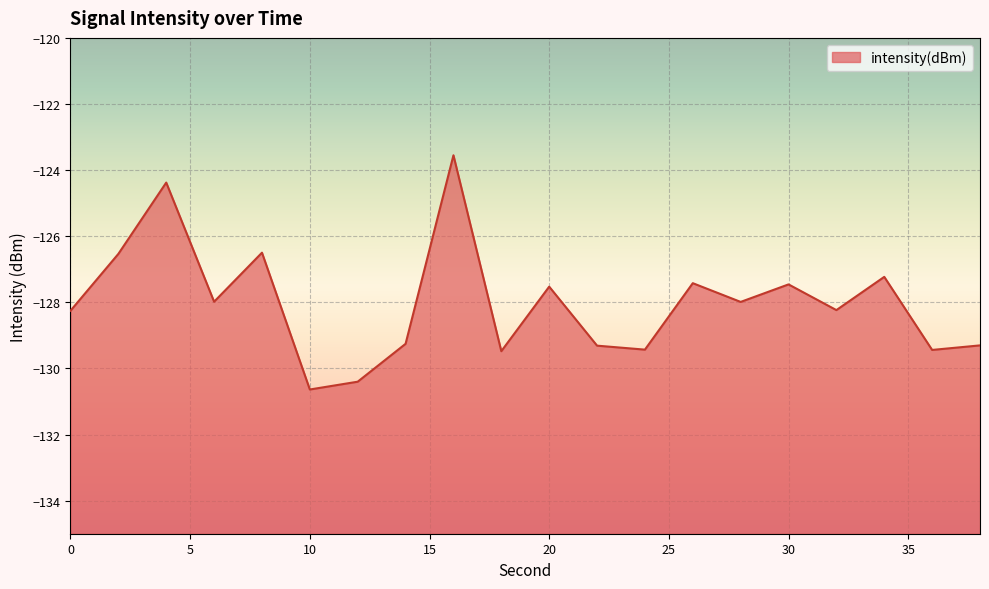

How many lines are shown in the chart?

1